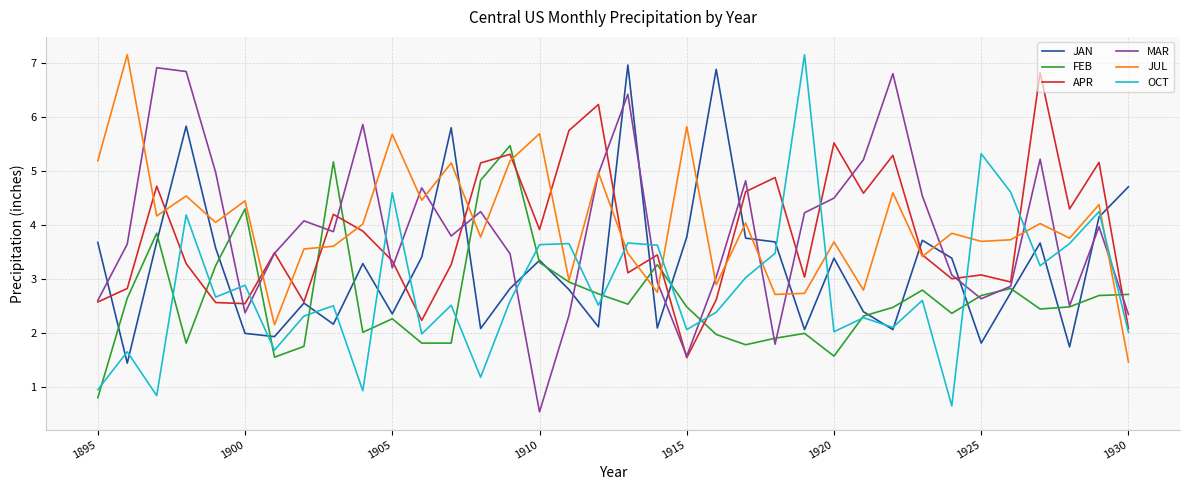

After their last crossing, which series has the higher values: APR or JUL?

APR